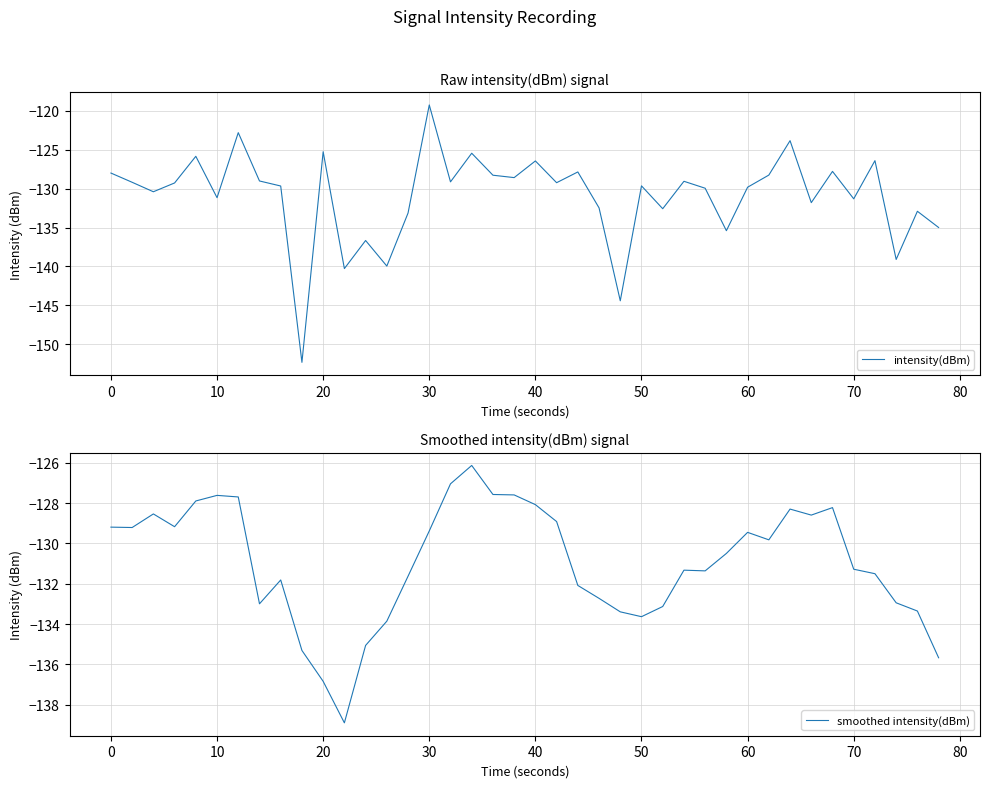

The value of intensity(dBm) at 50 is -129.6. True or false?

True